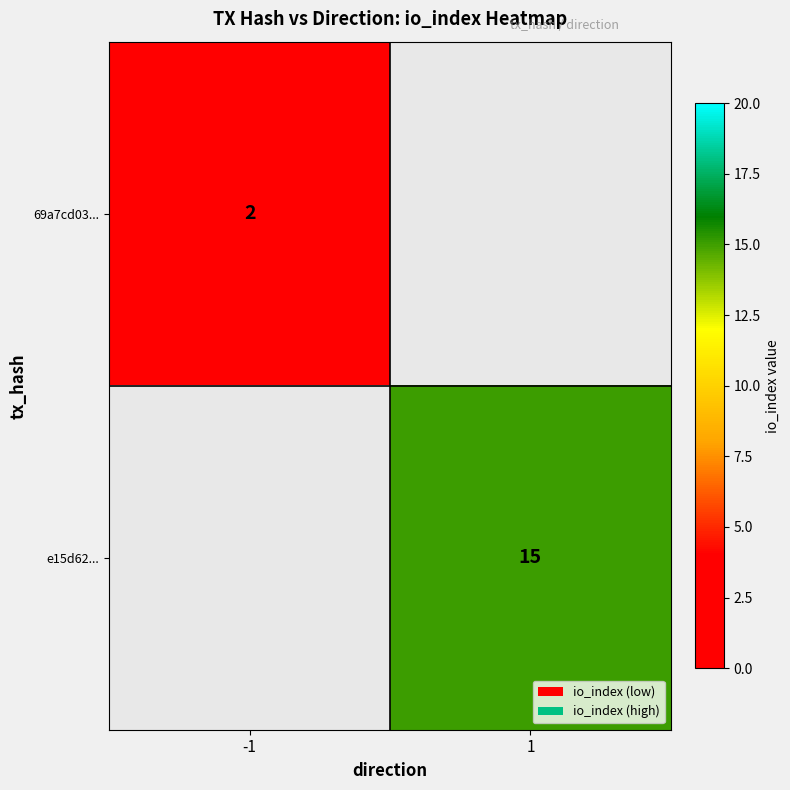

Is it true that 69a7cd03... equals 2 at -1?

True